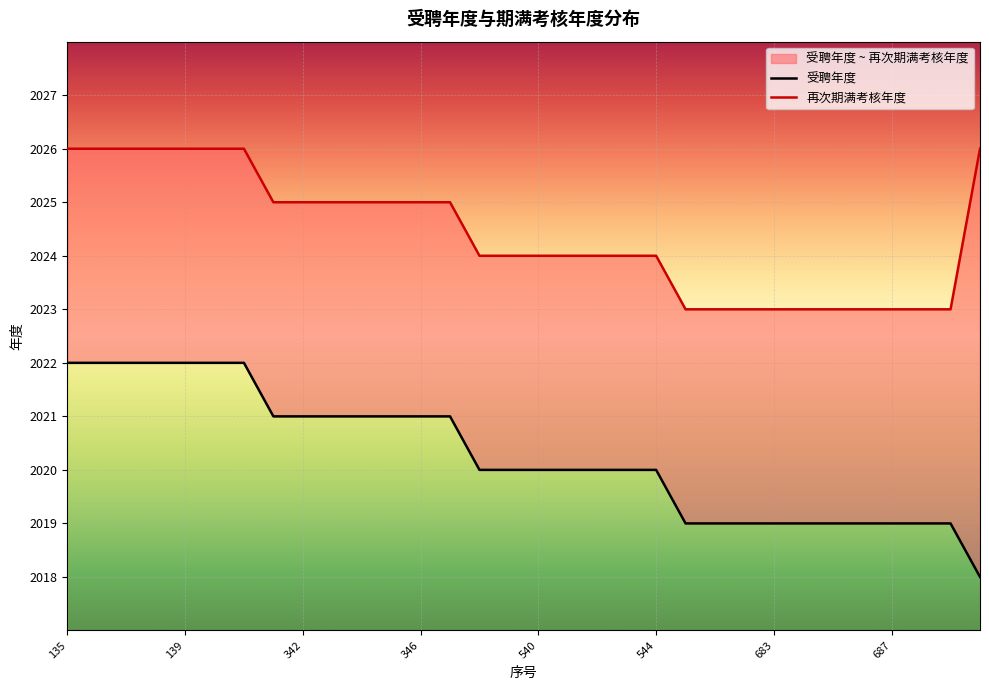

What value does the 受聘年度 series have at 681?

2019